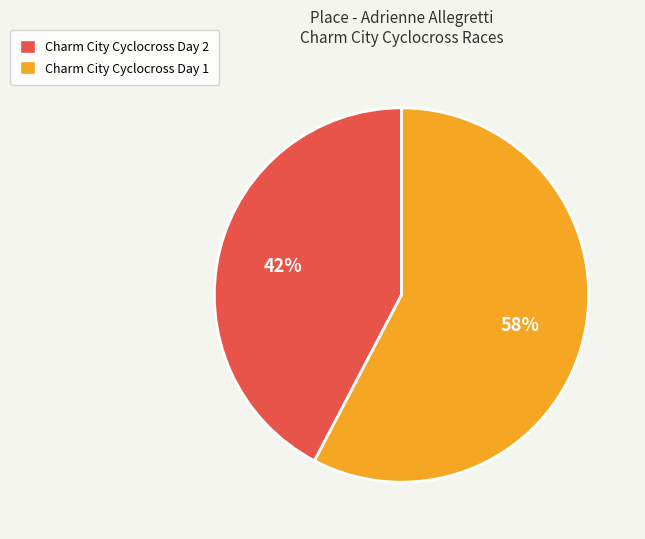

What percentage is the Charm City Cyclocross Day 2 slice, to the nearest percent?

42%